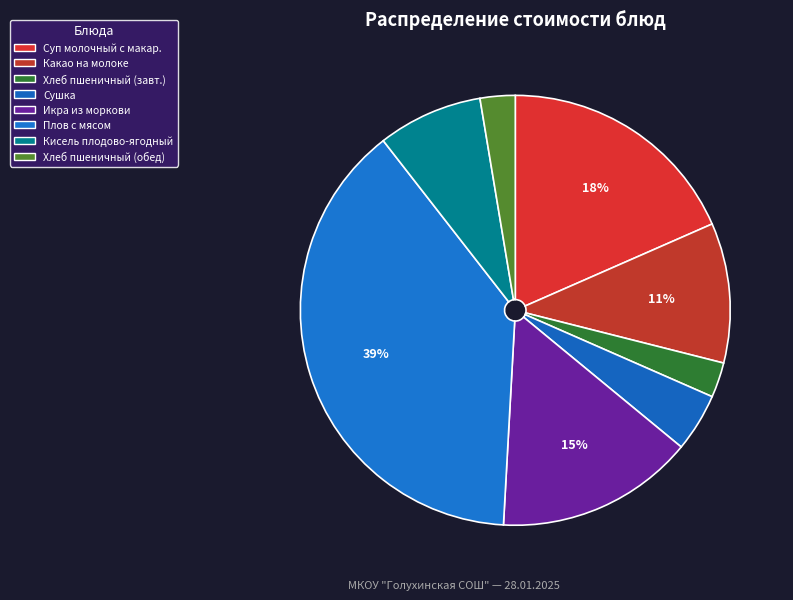

Which category has the biggest portion of the pie?

Плов с мясом